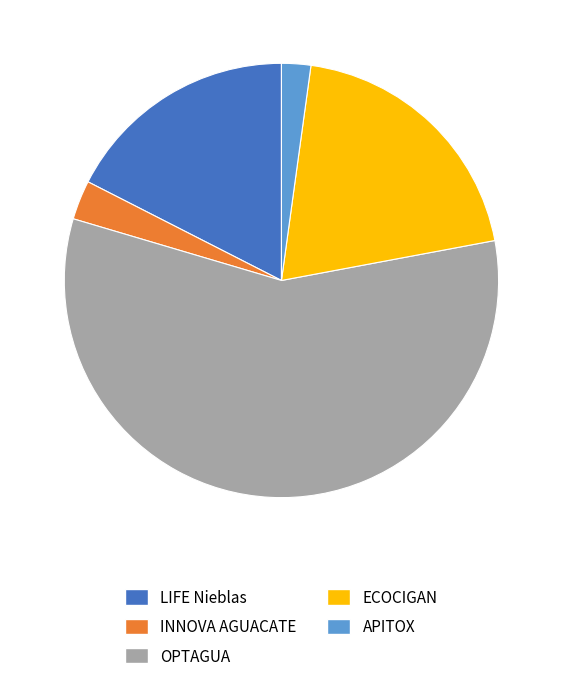

How many segments does this pie chart have?

5